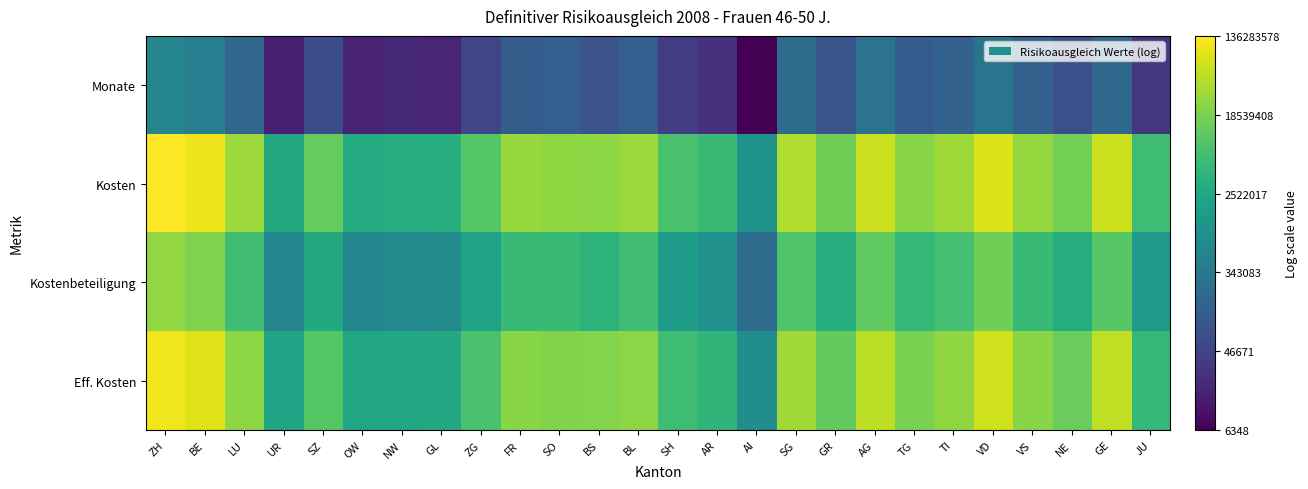

Which series has the largest total across all categories?

Kosten